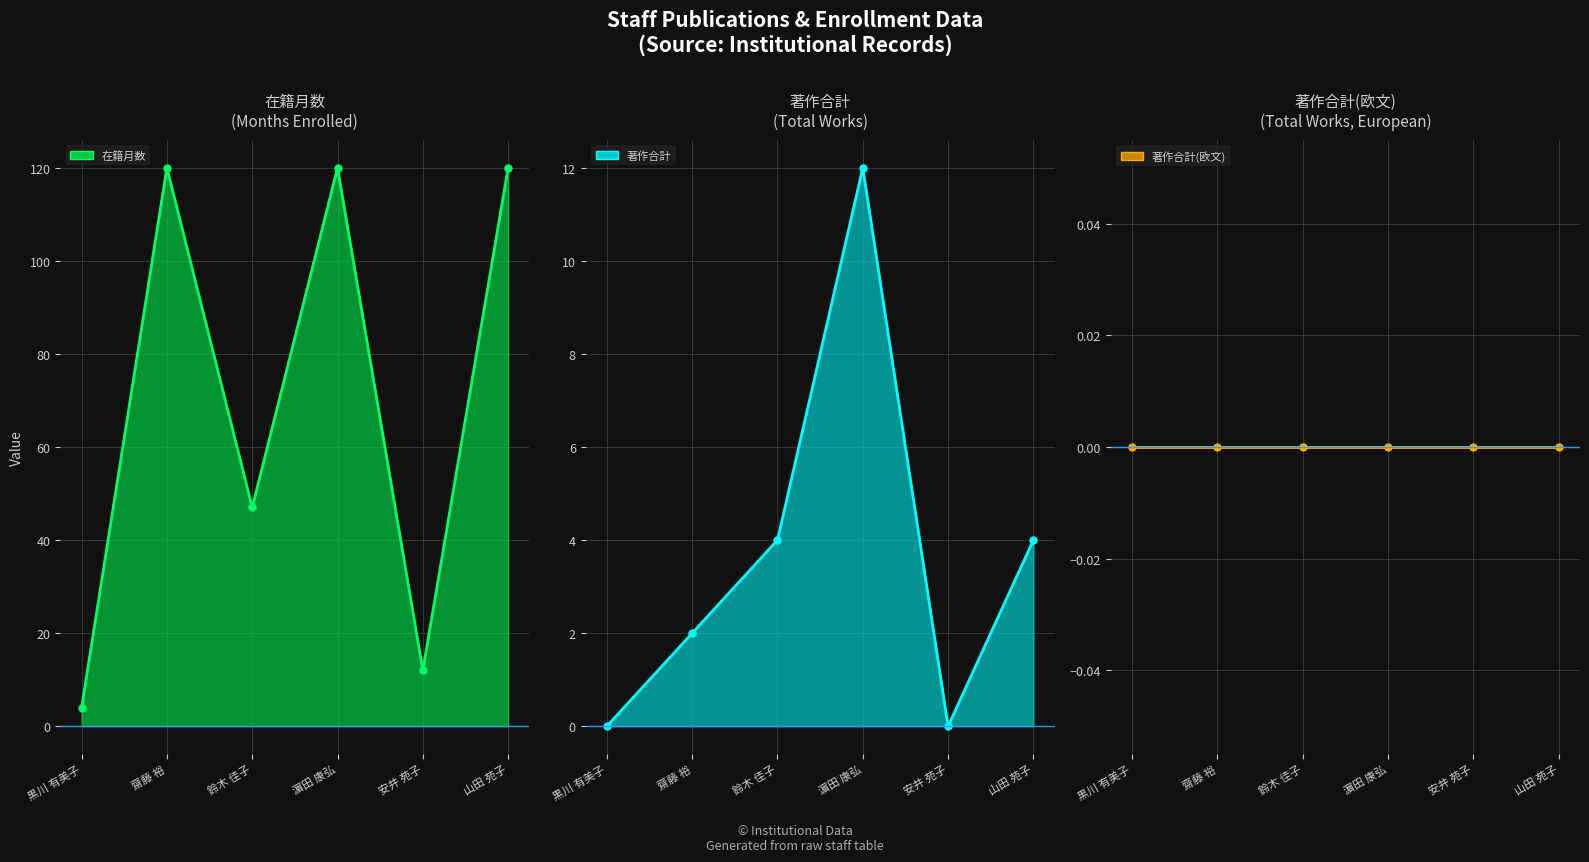

The value of 在籍月数 line at 山田 苑子 is 199. True or false?

False